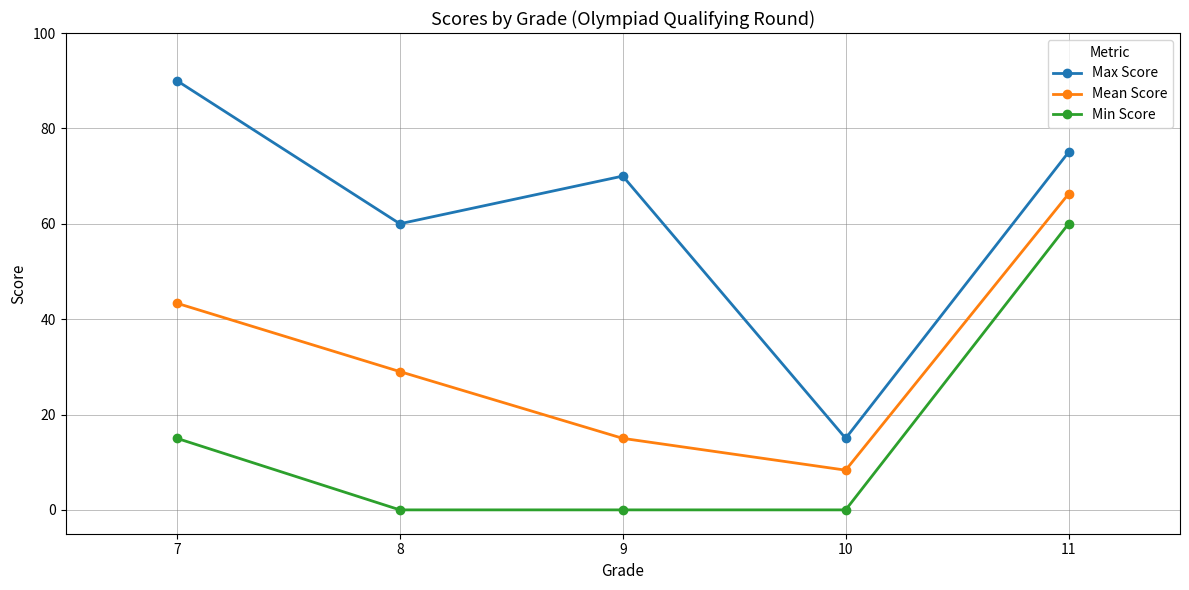

What is the sum of all Mean Score values?

161.9